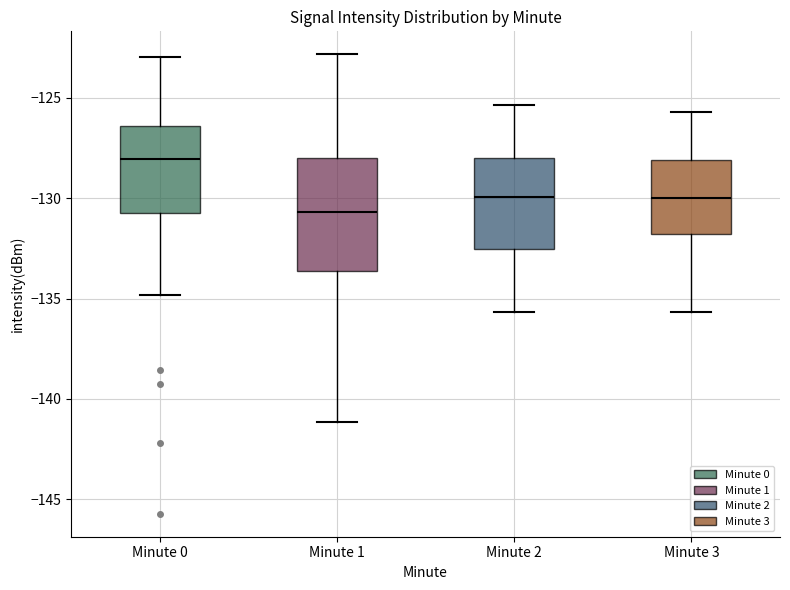

Which box has the highest median line?

Minute 0